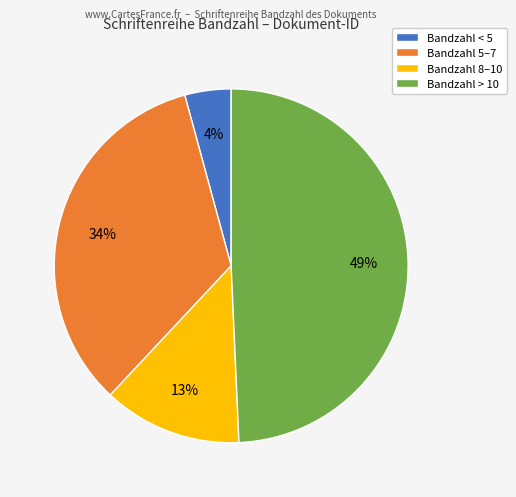

To the nearest percent, what is the difference between the largest and smallest slice percentages?

45%